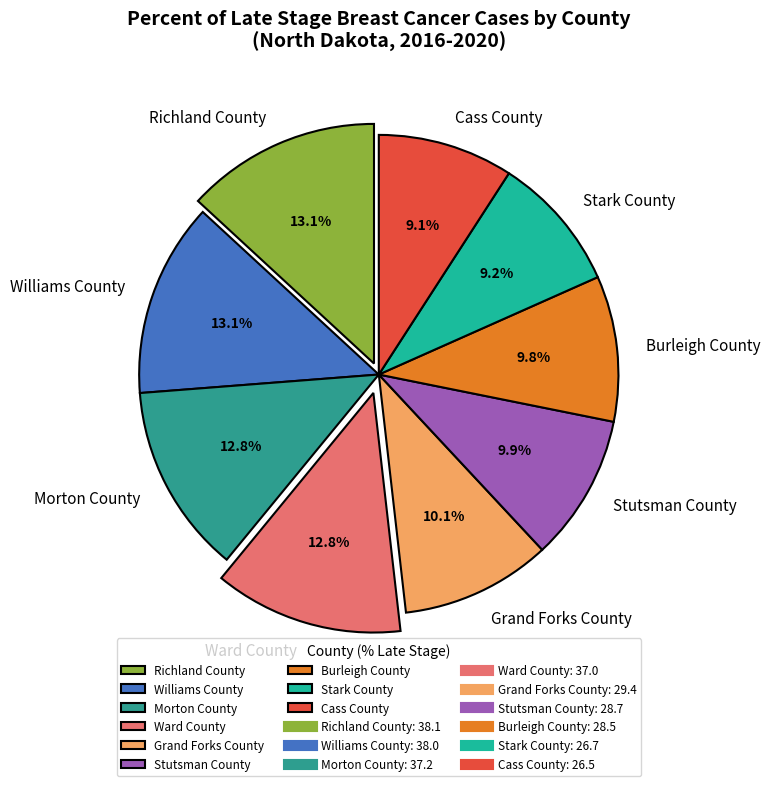

To the nearest percent, what portion does Cass County represent?

9%